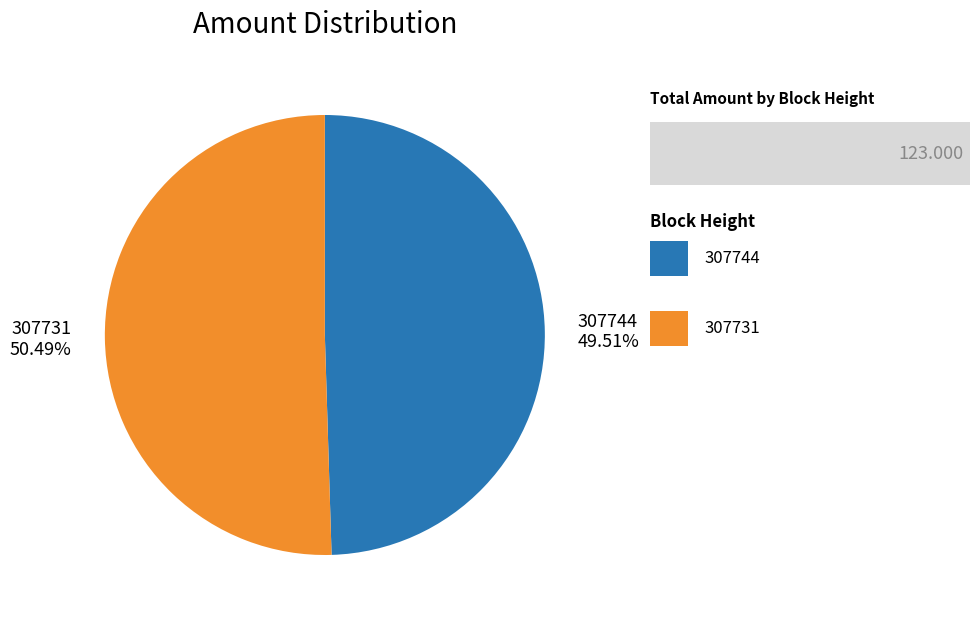

How many slices are in this pie chart?

2